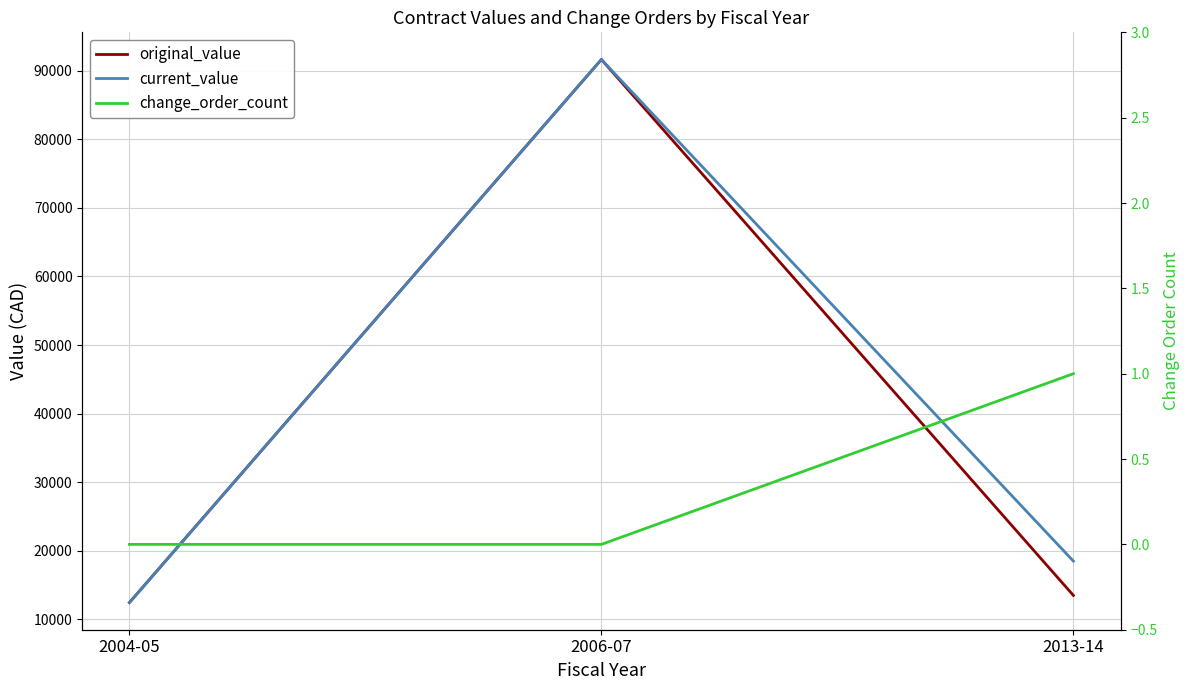

At how many categories does at least one series exceed 56927?

1